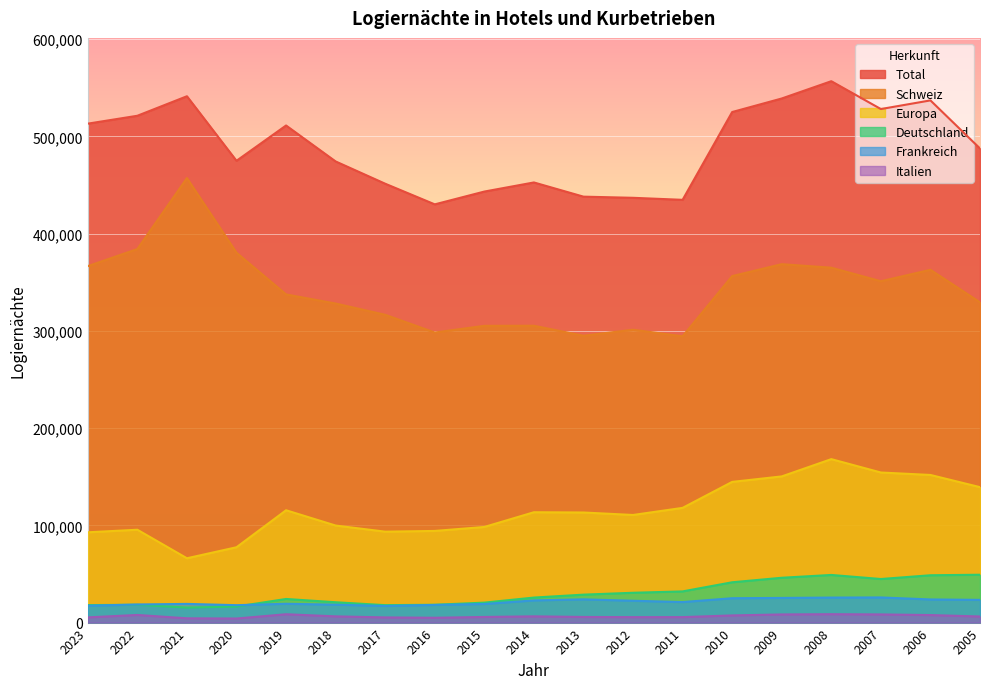

In Frankreich, how many points are lower than both neighbors (excluding endpoints)?

3